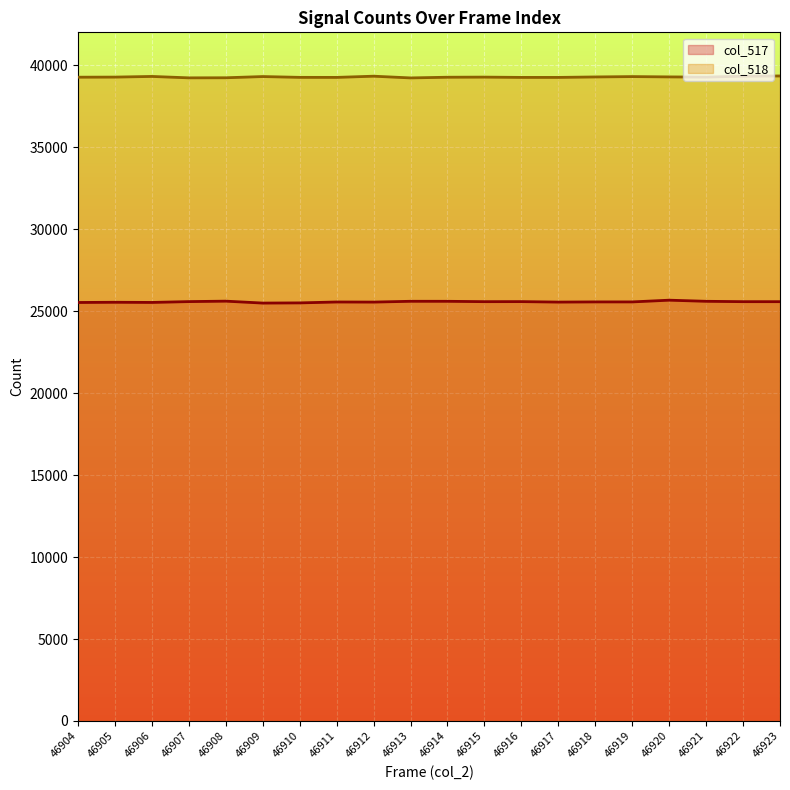

True or false: col_517 and col_518 intersect in this chart.

False